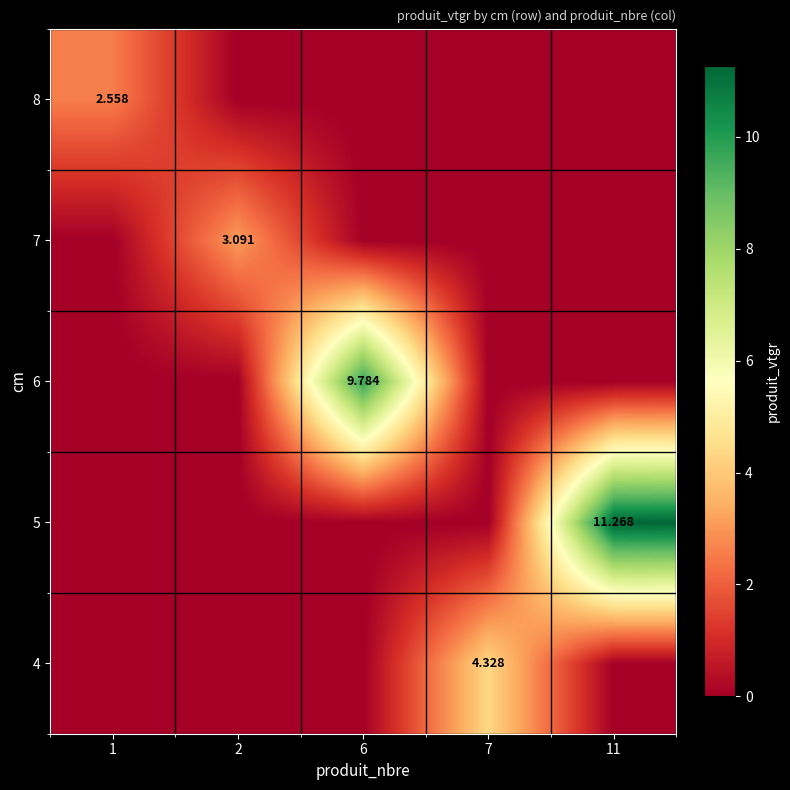

Which category has the lowest value in the 6 series?

1